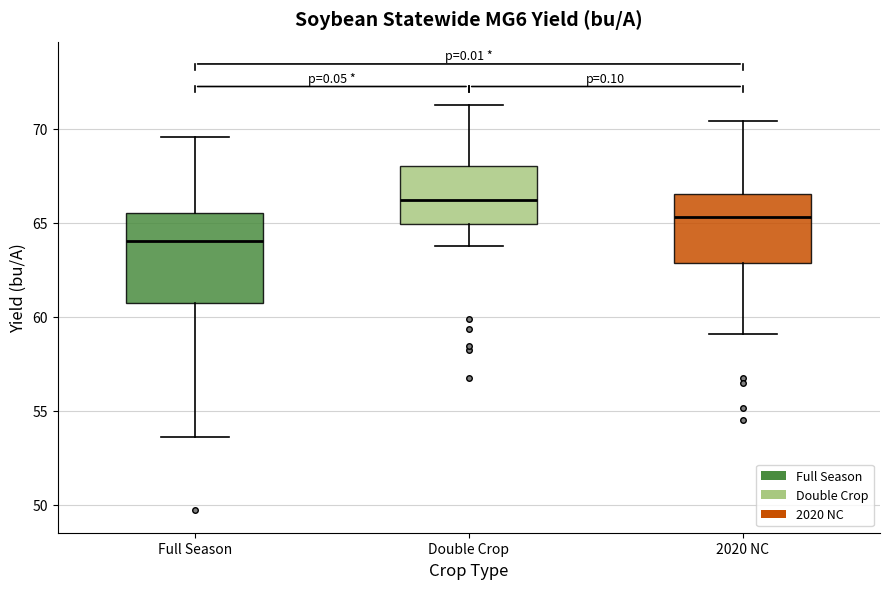

Reading left to right, read every box against the y-axis: the position of its median line, the range the box covers, and the ends of its whiskers. The values are not printed on the chart, so give them approximately, as read against the axis.

Full Season: median 64.0, box 60.5 to 65.5, whiskers 53.5 to 69.5
Double Crop: median 66.0, box 65.0 to 68.0, whiskers 63.5 to 71.5
2020 NC: median 65.5, box 63.0 to 66.5, whiskers 59.0 to 70.5